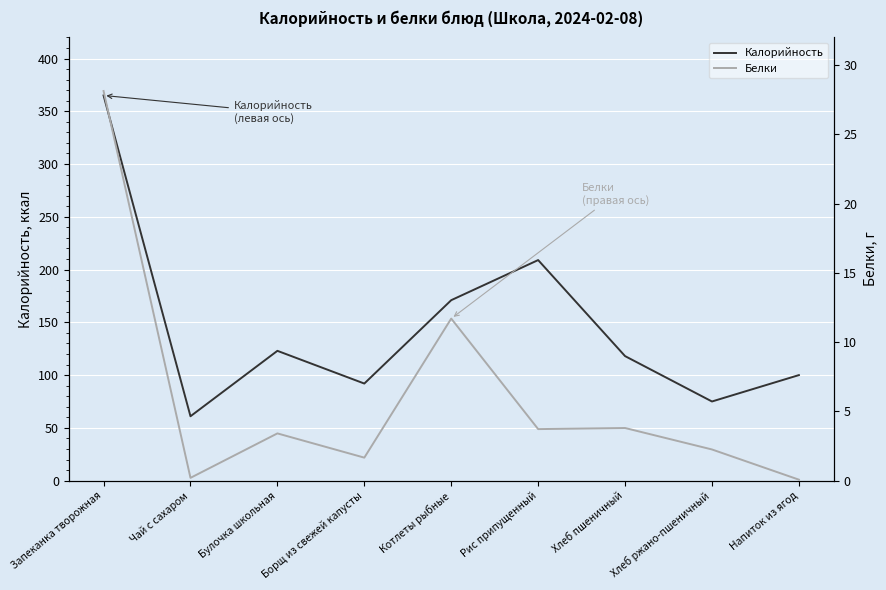

Read the Калорийность value at Чай с сахаром.

61